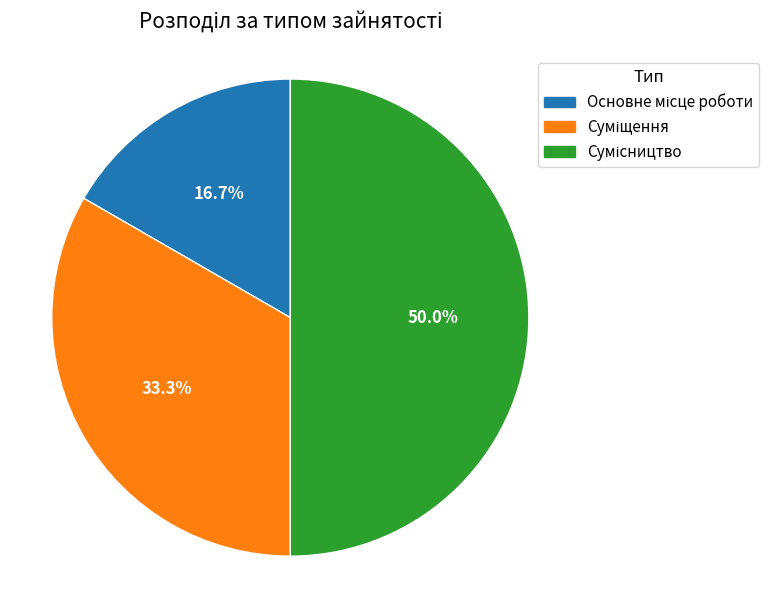

Count the number of slices in the pie.

3